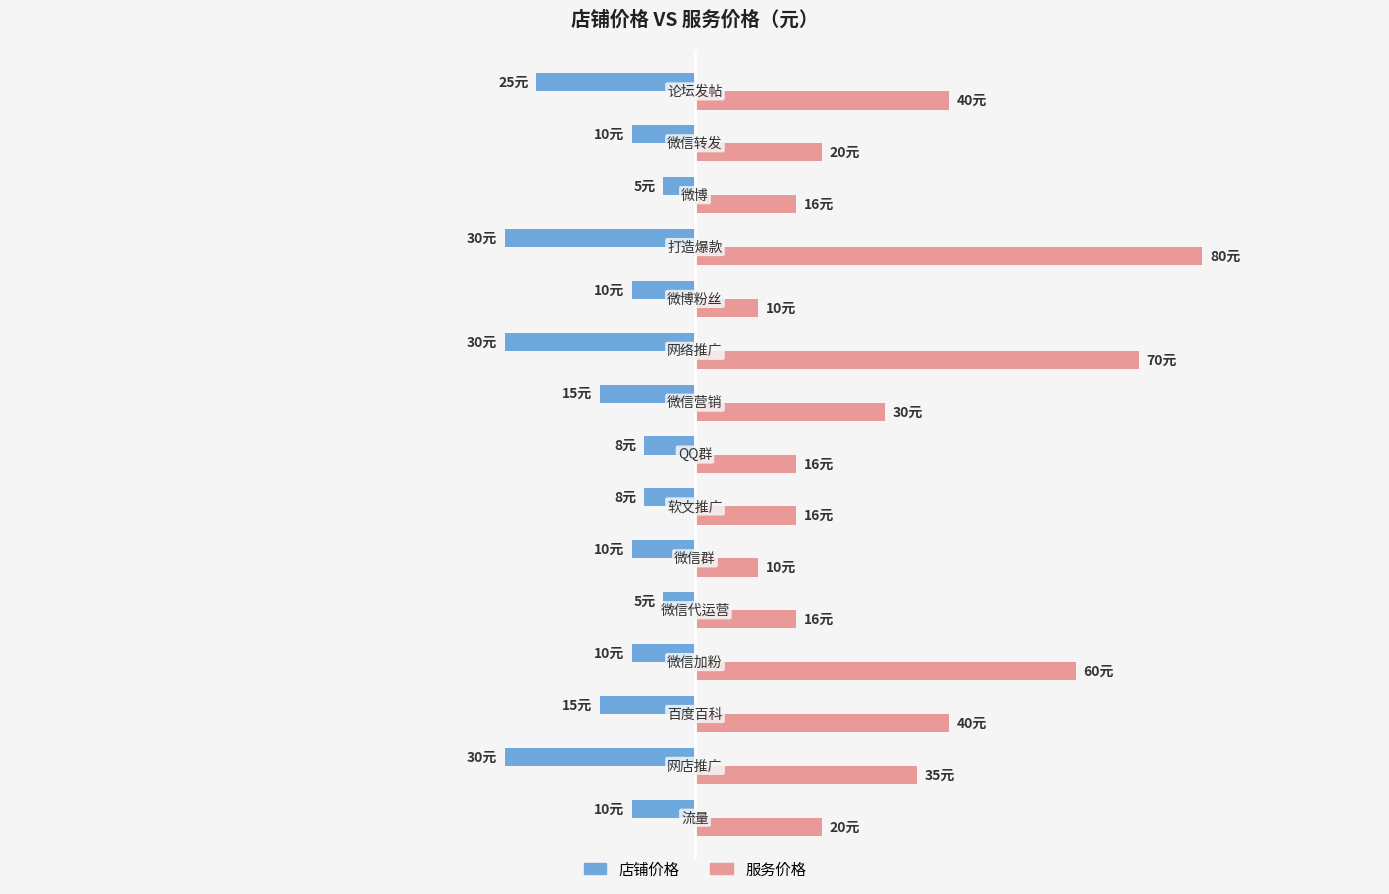

List the series in order of their overall mean, highest first.

服务价格, 店铺价格